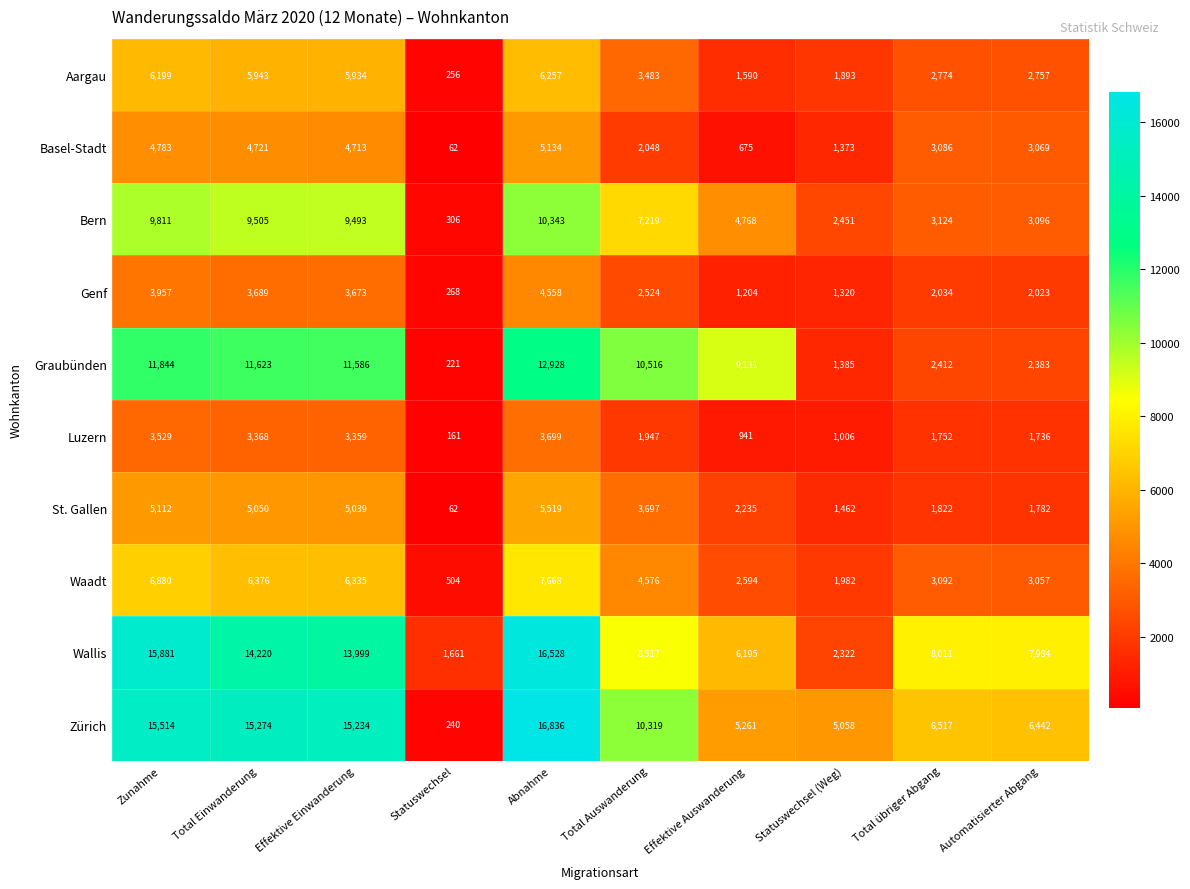

Which series has the largest total across all categories?

Zürich